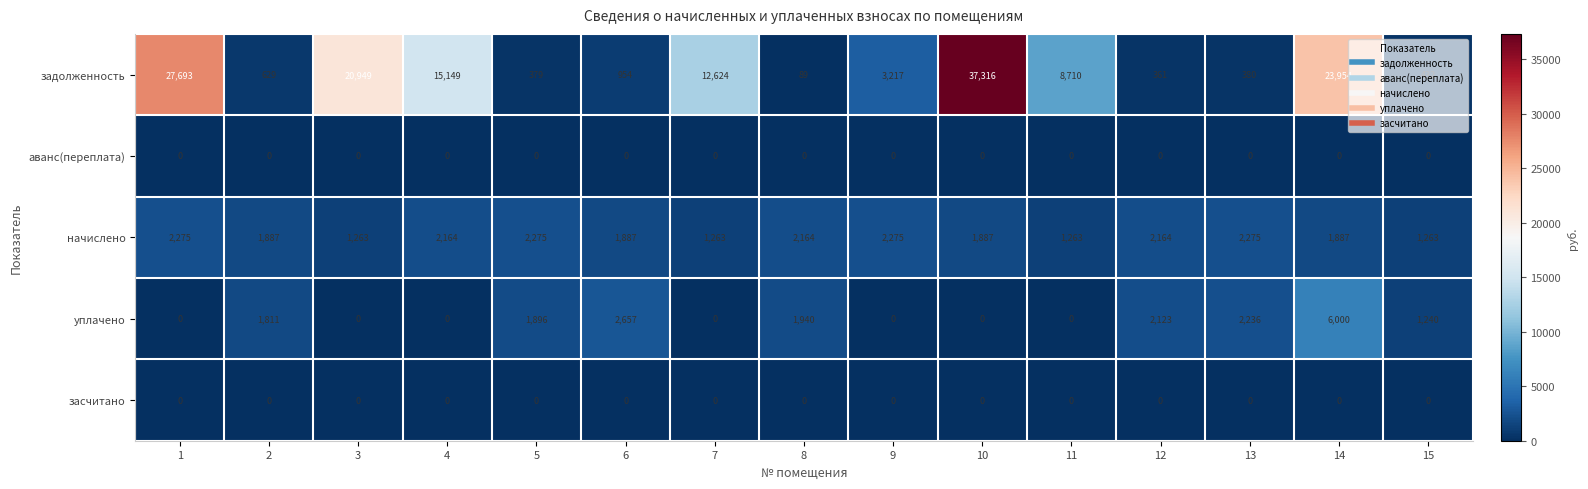

What is the difference between the highest and lowest values at 7?

12624